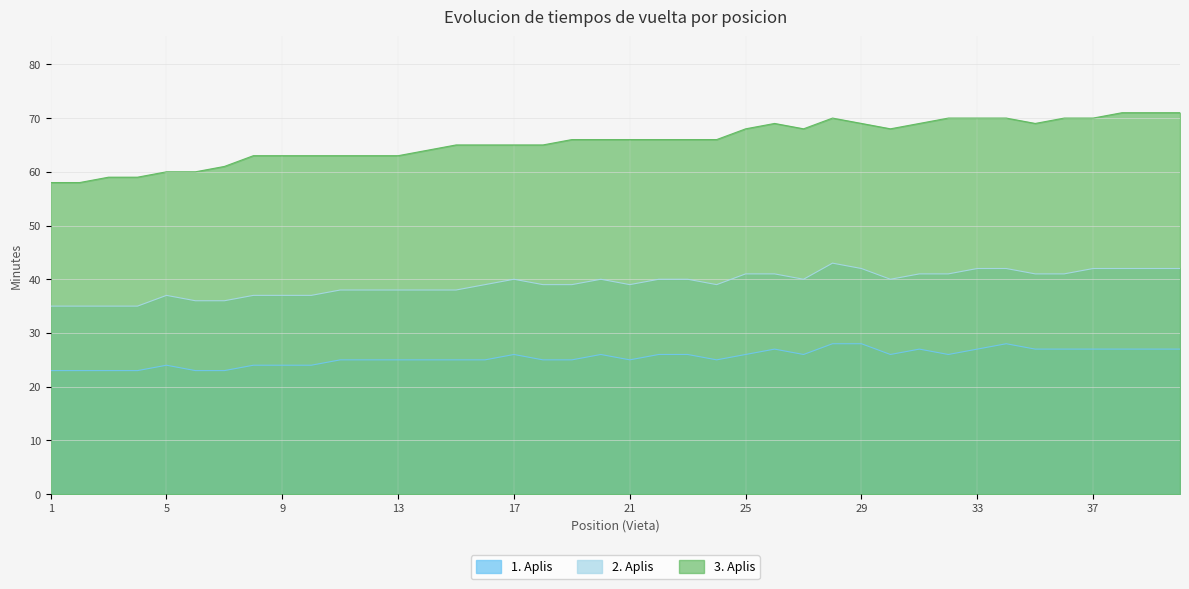

True or false: 3. Aplis and 2. Aplis intersect in this chart.

False